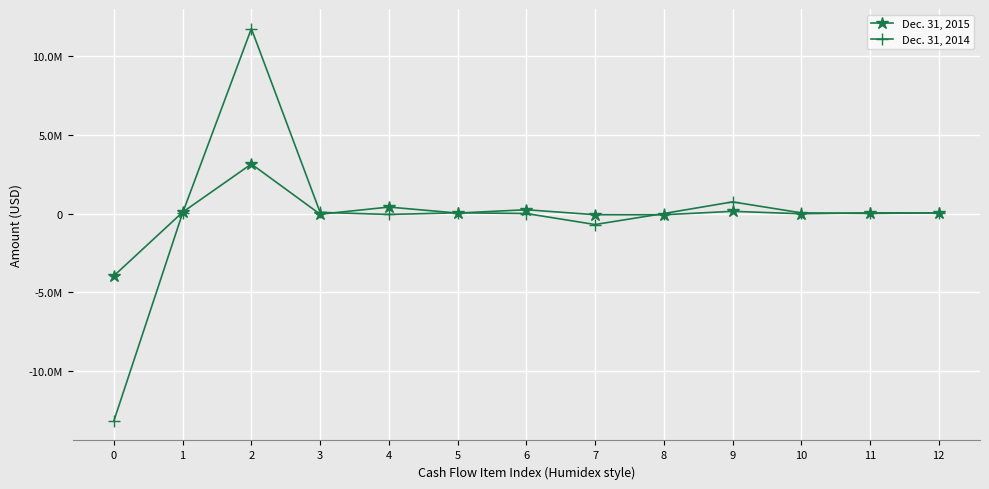

Does the chart display data point markers on the line(s)?

Yes